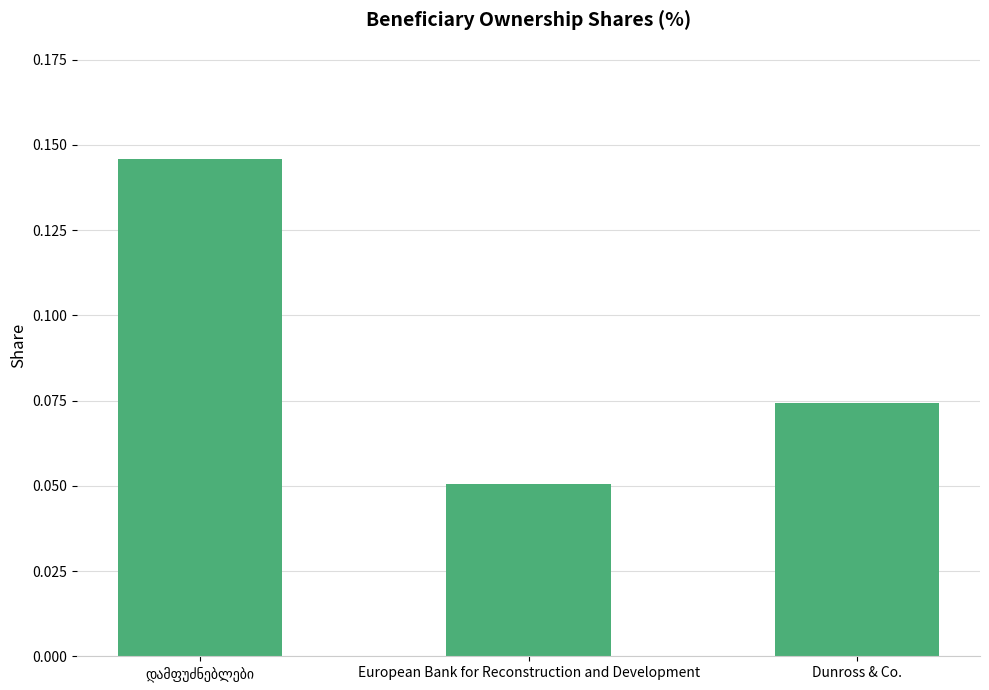

What is the label of the 2nd bar from the right?

European Bank for Reconstruction and Development